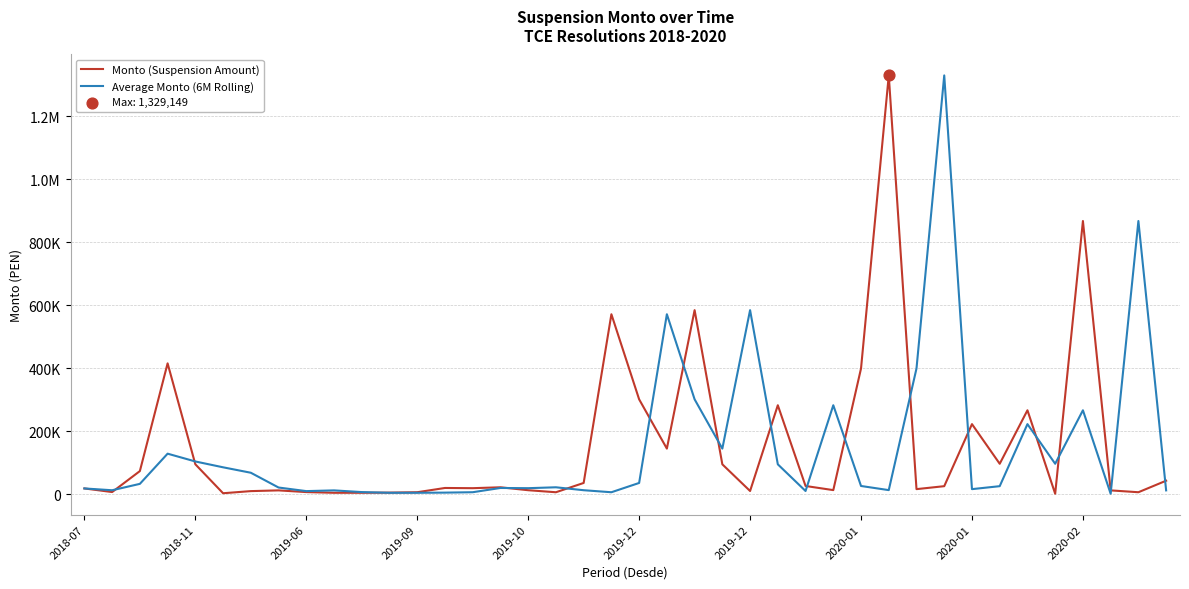

Is this an area chart (filled region under the line)?

No